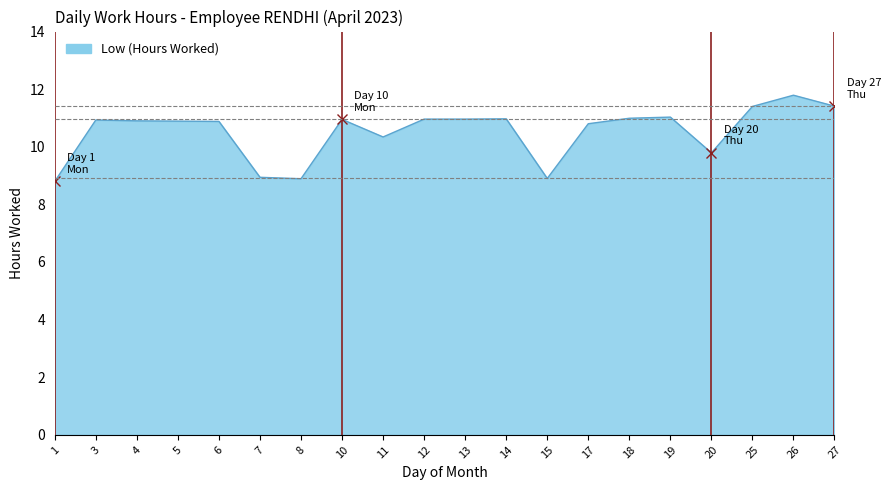

The chart shows a value of 8.8 at 1. True or false?

True